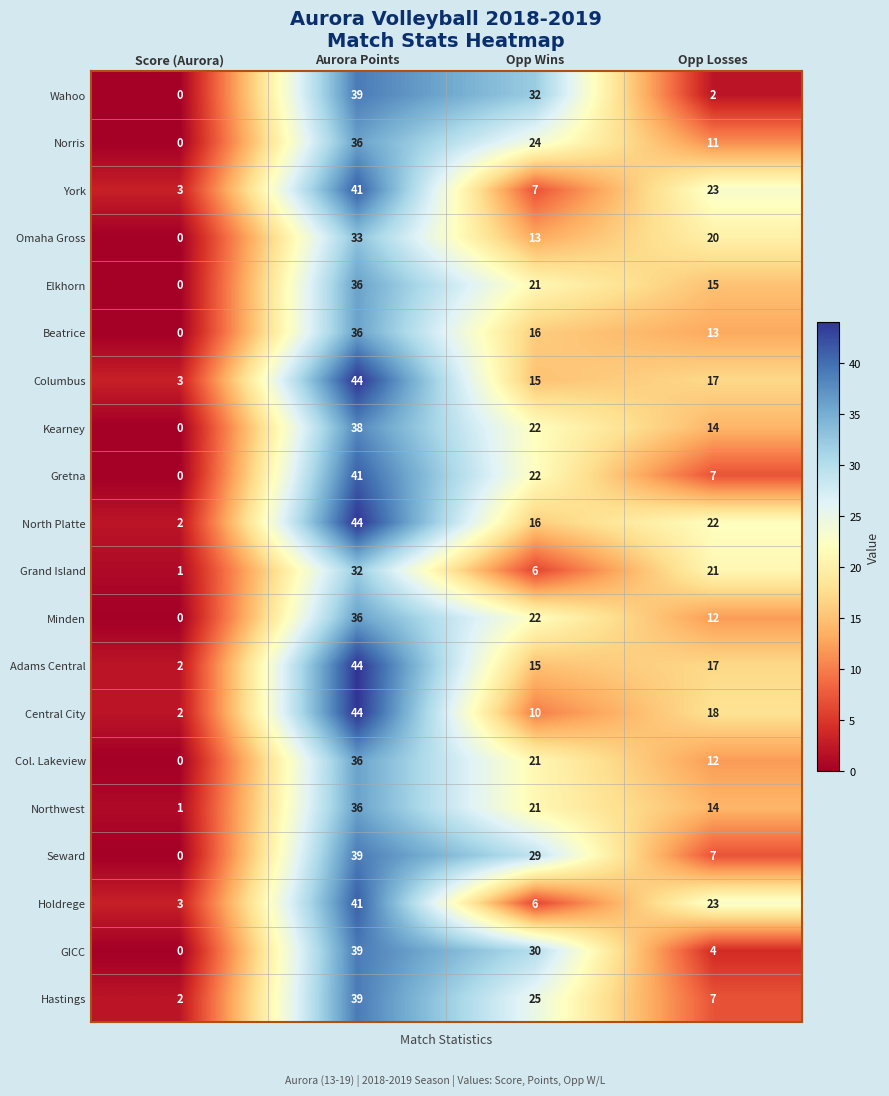

Rank the categories by Columbus value from highest to lowest.

Aurora Points, Opp Losses, Opp Wins, Score (Aurora)